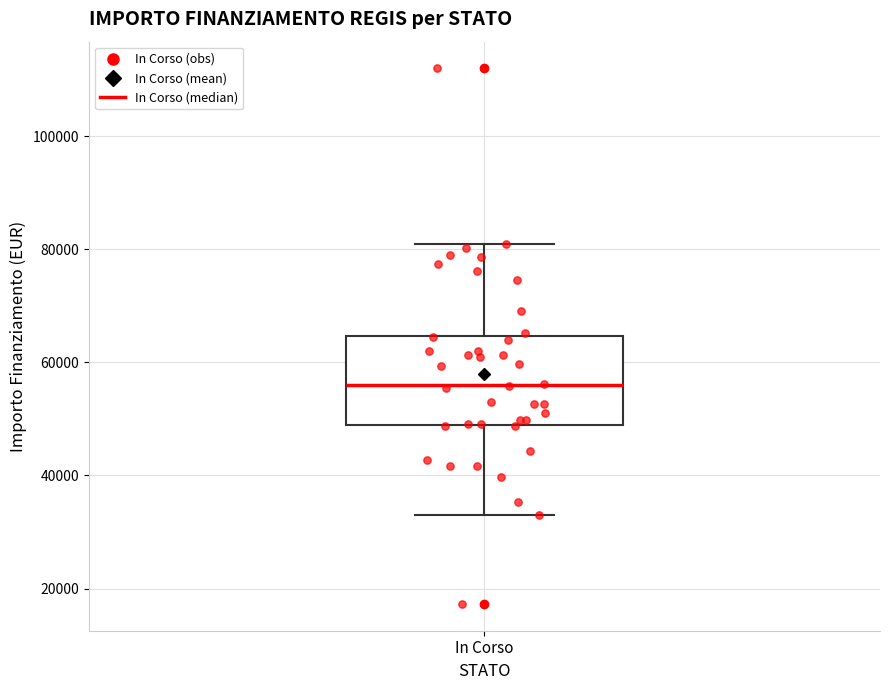

Transcribe this box plot: give where the median line is, the range the box spans, and where the two whiskers end, as read against the y-axis. The values are not printed on the chart, so give them approximately, as read against the axis.

median 56000, box 50000 to 64000, whiskers 32000 to 80000